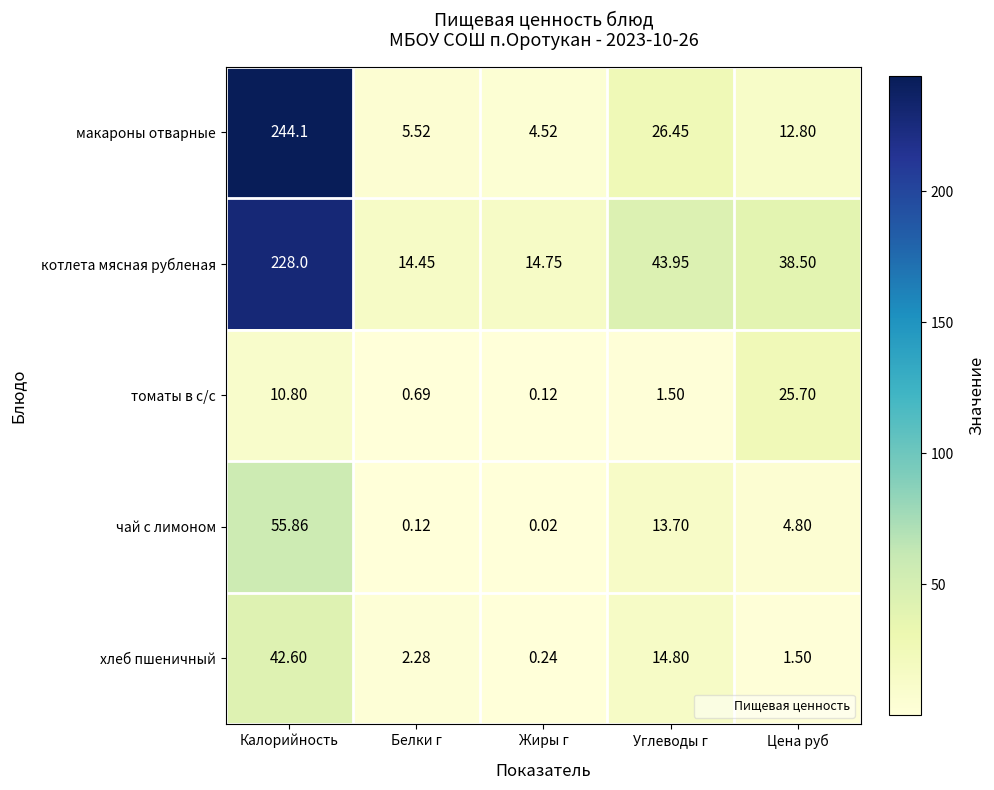

Between Белки г and Цена руб, which series saw the biggest shift?

томаты в с/с